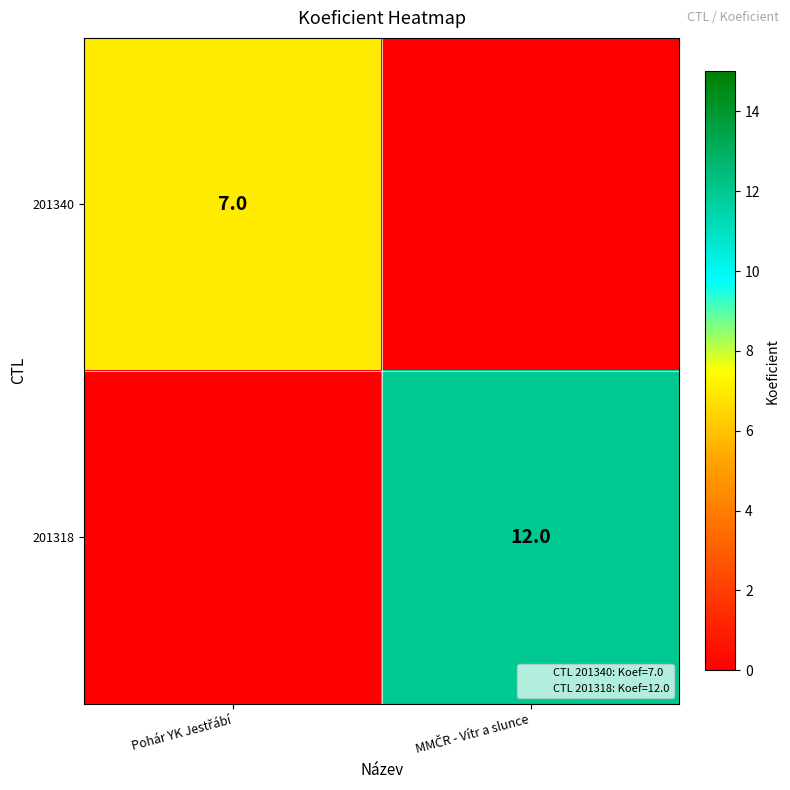

Rank the series at Pohár YK Jestřábí from highest to lowest value.

201340, 201318